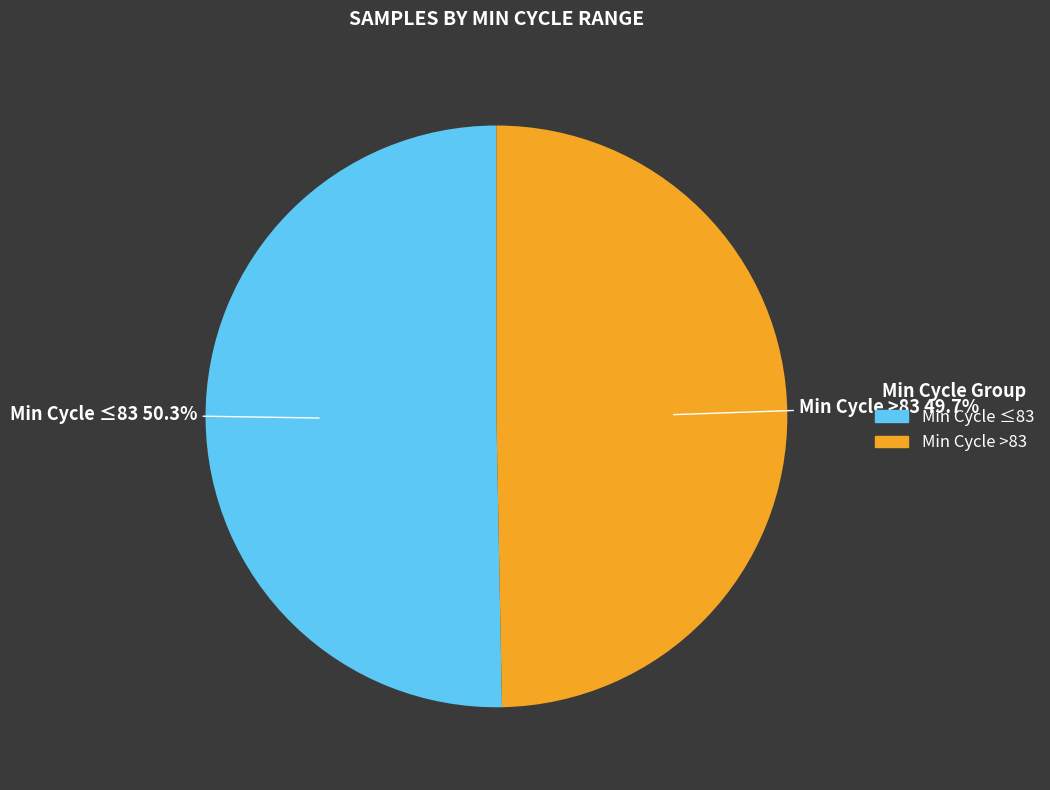

Does any single category account for the majority?

Yes